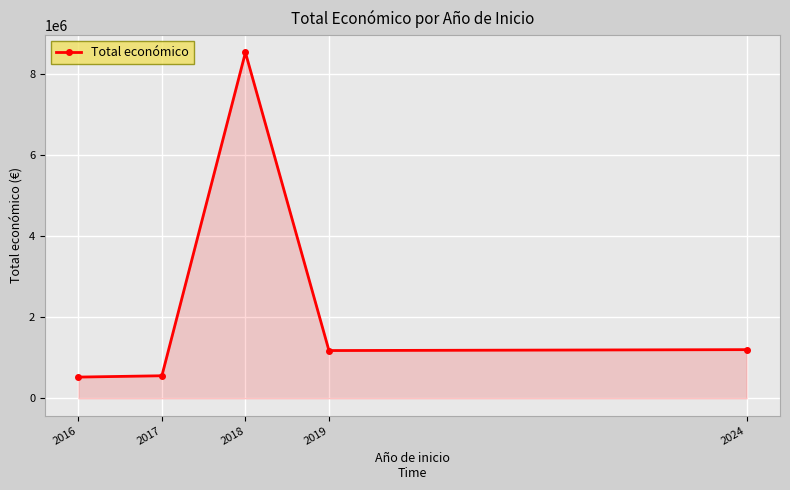

What is the difference between the values at 2016 and 2018?

7999113